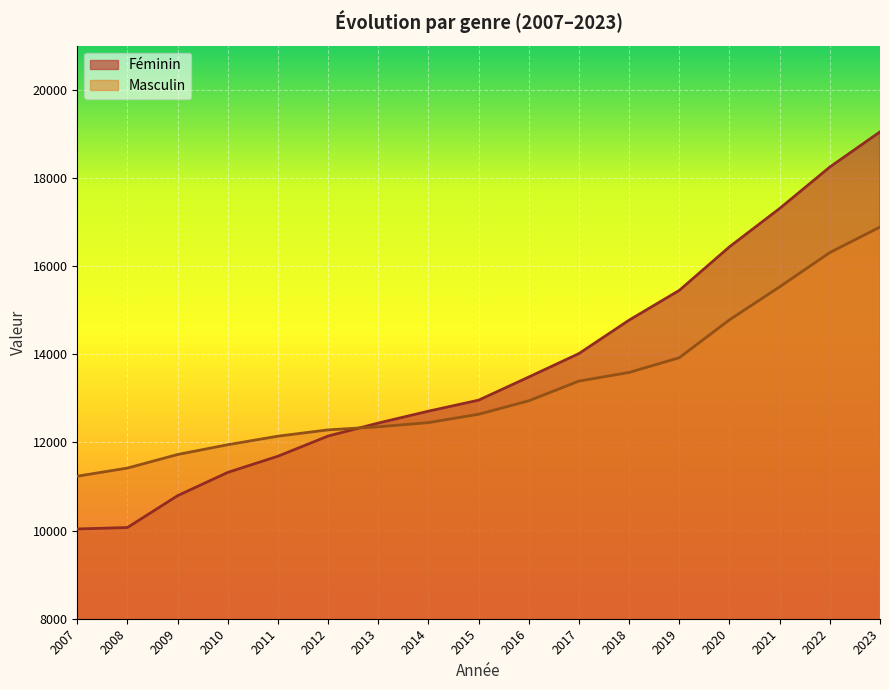

At how many categories does at least one series exceed 13866?

7